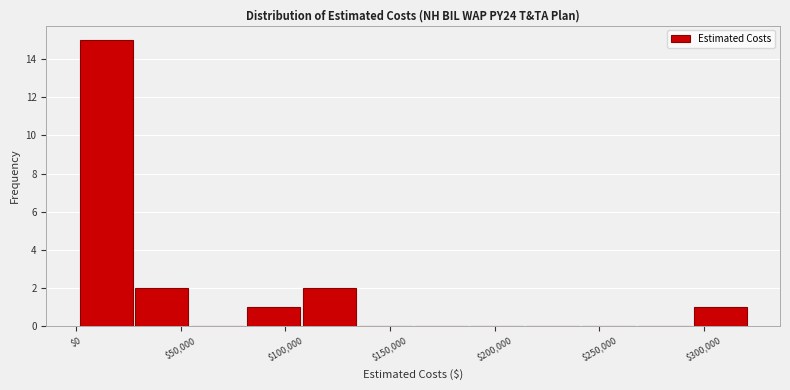

Reading left to right, transcribe this chart: for each bar, give the range it covers on the x-axis and its height. Neither the bar edges nor the heights are printed on the chart, so give them approximately, as read against the axes.

0 to 30000: 15
30000 to 55000: 2
55000 to 80000: 0
80000 to 110000: 1
110000 to 135000: 2
135000 to 160000: 0
160000 to 190000: 0
190000 to 215000: 0
215000 to 240000: 0
240000 to 270000: 0
270000 to 295000: 0
295000 to 320000: 1